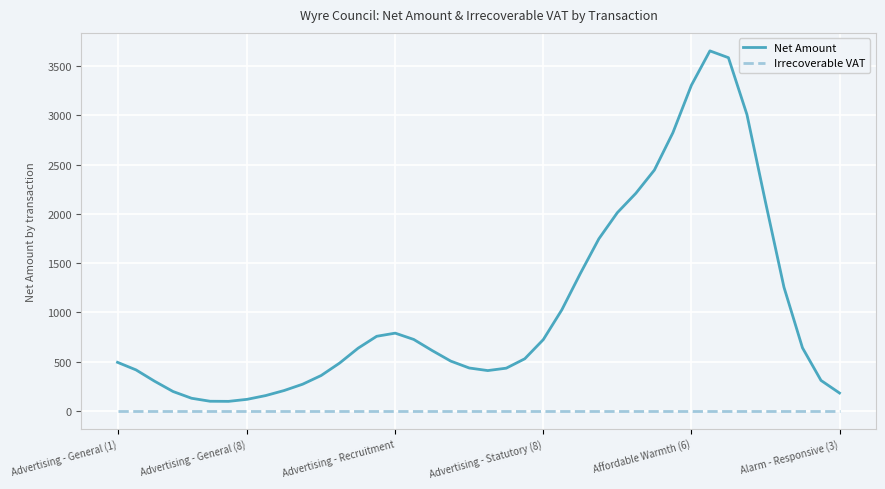

What is the lowest value of the Net Amount series?

95.5